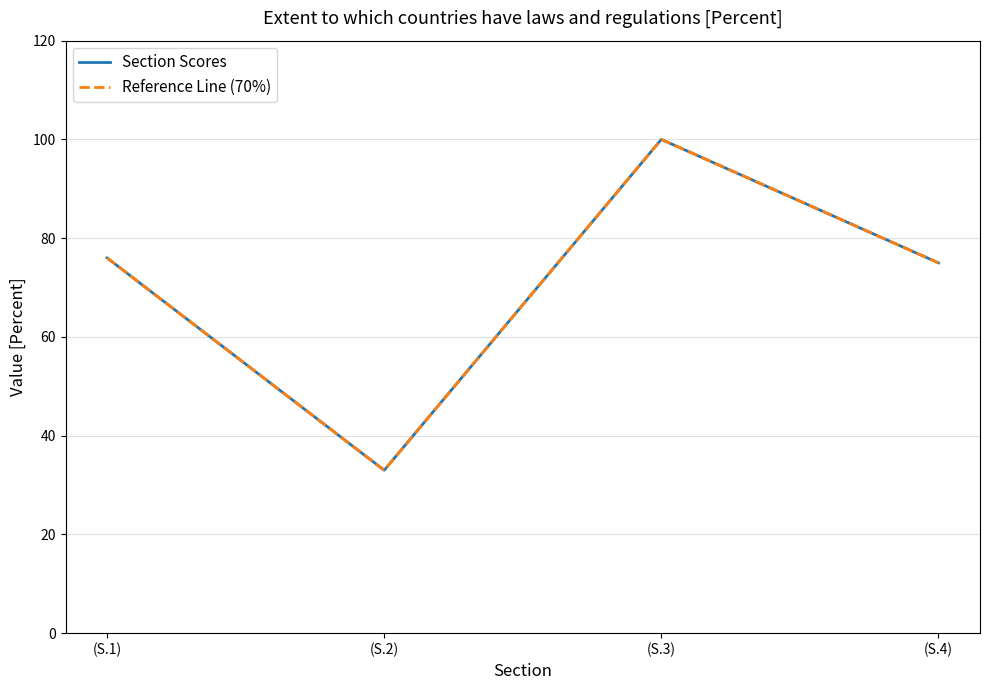

Does the chart display data point markers on the line(s)?

No